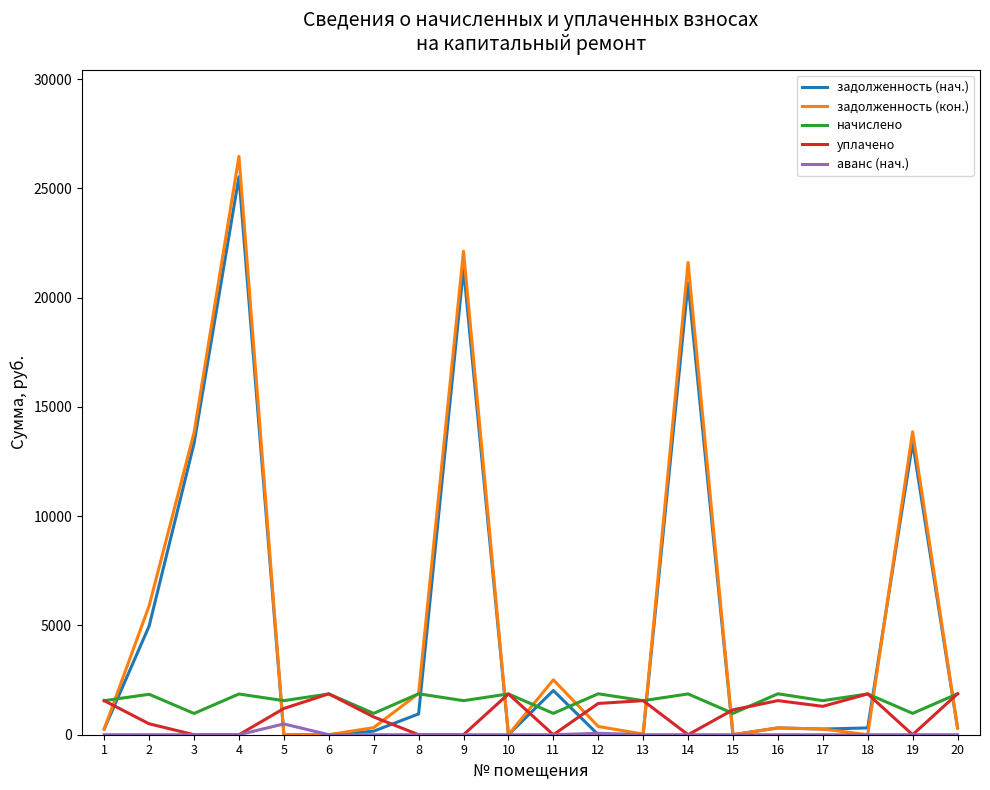

At which label does уплачено first exceed 1200?

1